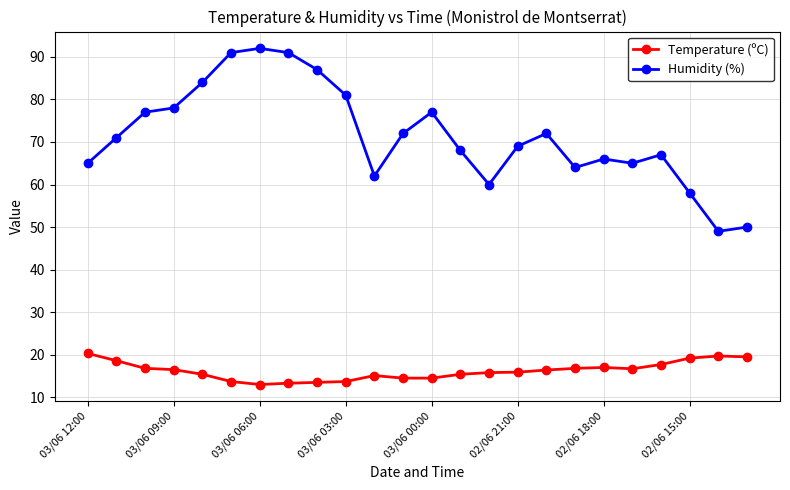

Which series has the largest total across all categories?

Humidity (%)